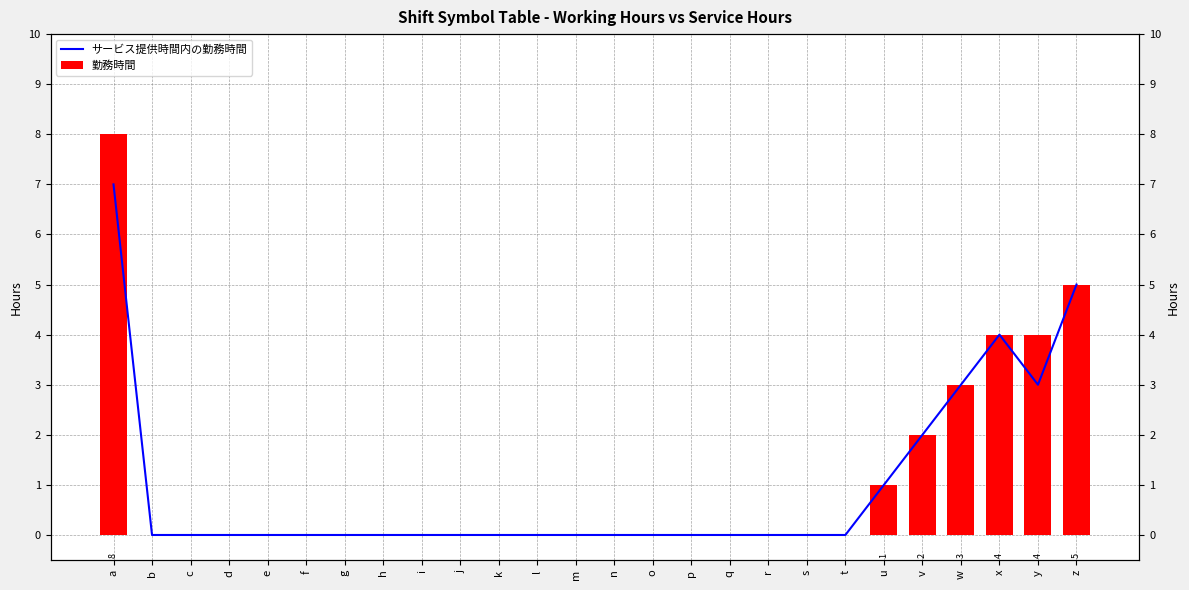

What is the sum of all 勤務時間 values?

27